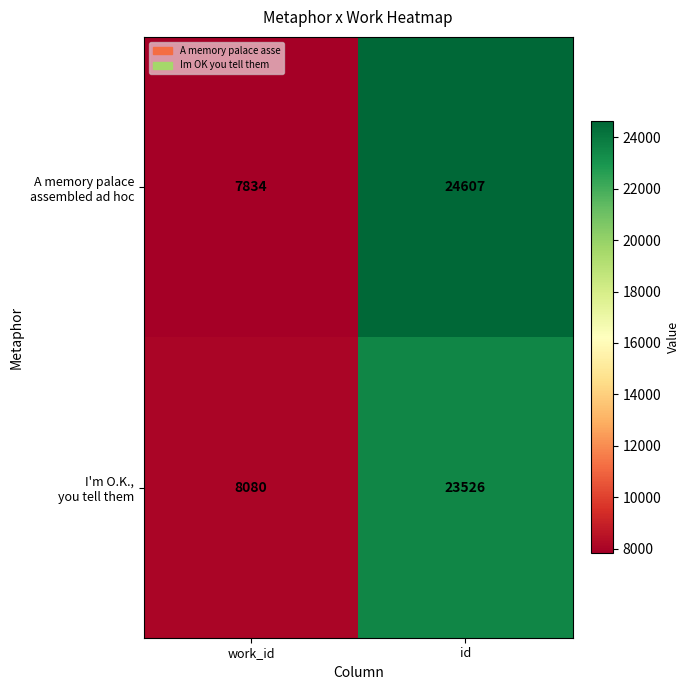

What is the total value across all series at id?

48133